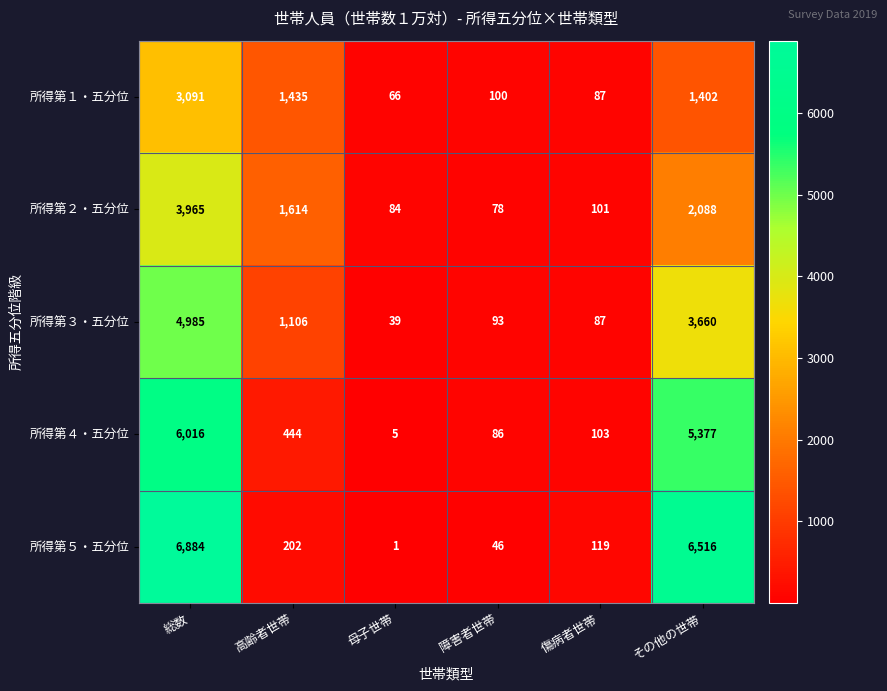

Which series has the largest total across all categories?

所得第５・五分位